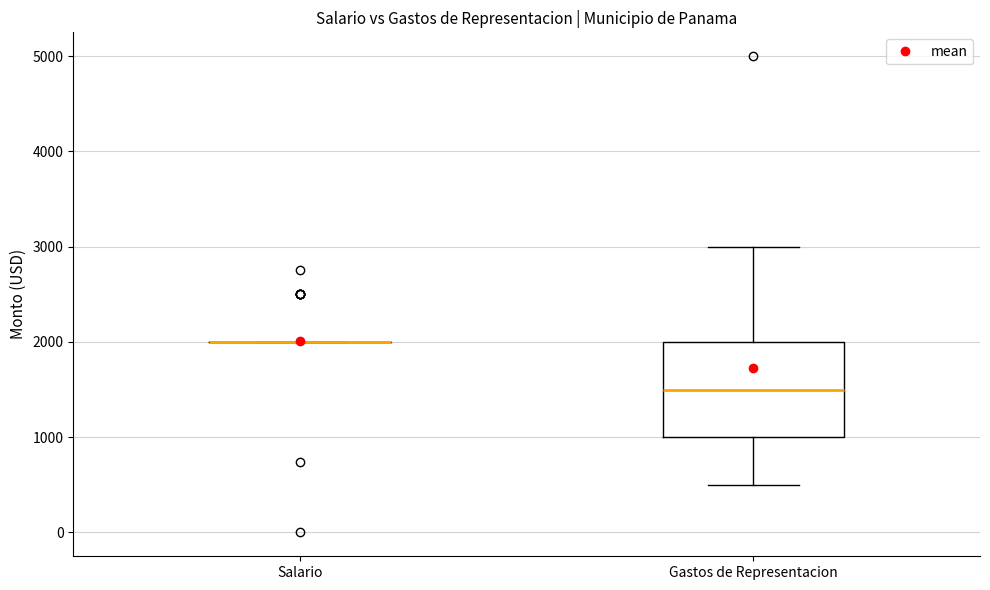

Reading left to right, read every box against the y-axis: the position of its median line, the range the box covers, and the ends of its whiskers. The values are not printed on the chart, so give them approximately, as read against the axis.

Salario: box collapsed to a line at 2000, whiskers 2000 to 2000
Gastos de Representacion: median 1500, box 1000 to 2000, whiskers 500 to 3000